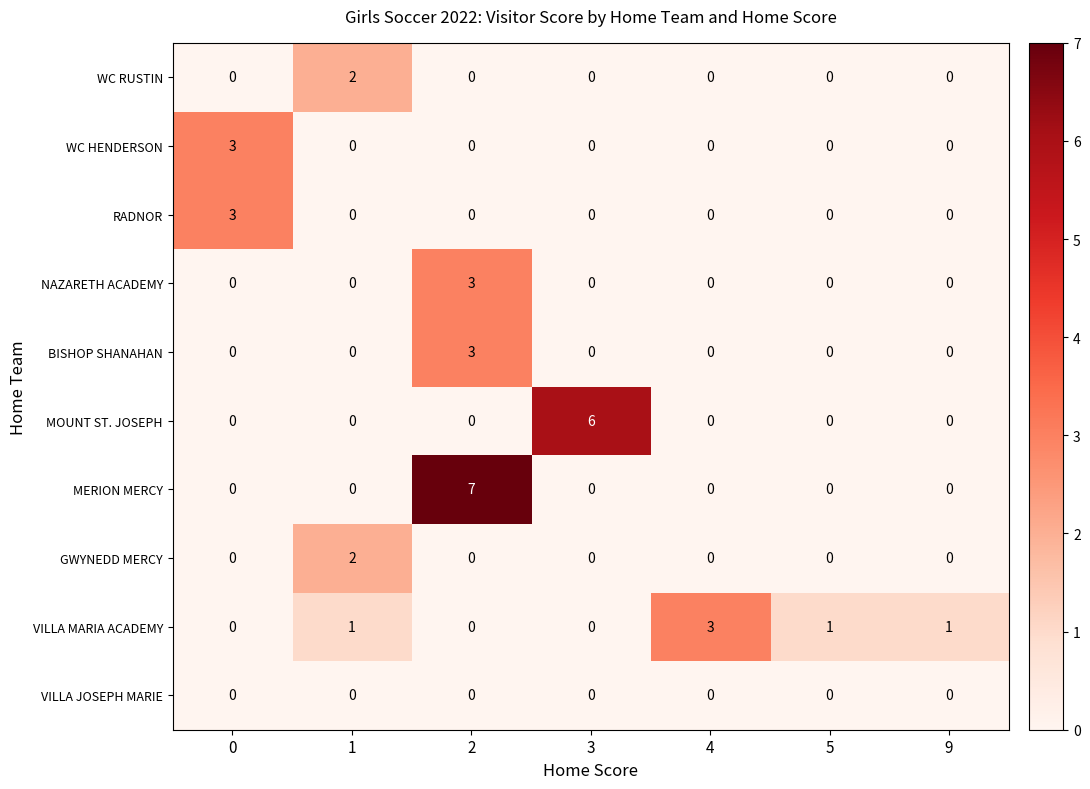

Count the number of categories in the chart.

7